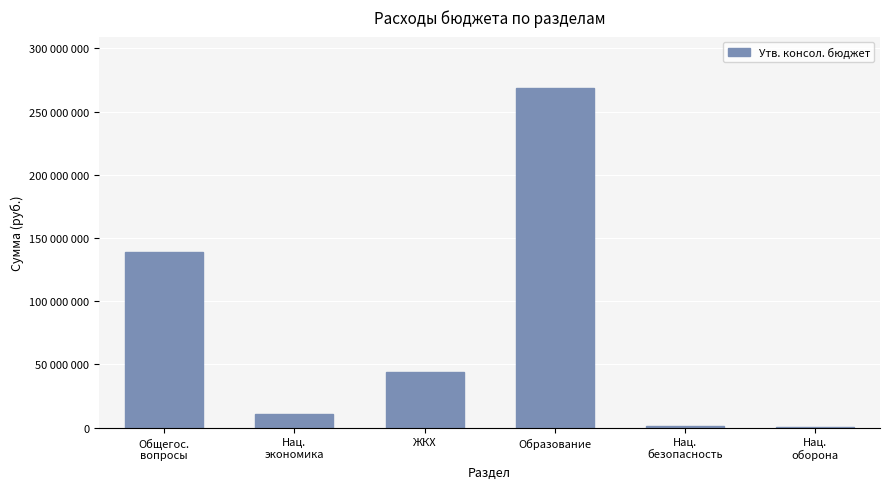

Rank the categories by value from lowest to highest.

Нац.
оборона, Нац.
безопасность, Нац.
экономика, ЖКХ, Общегос.
вопросы, Образование